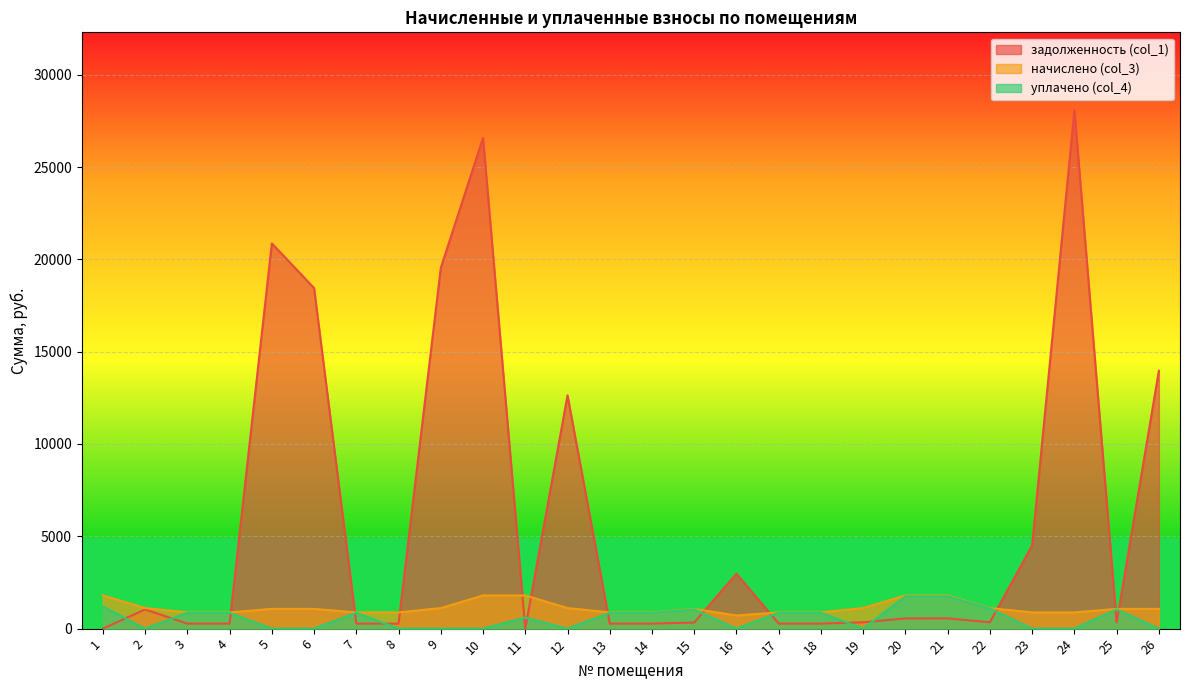

Read the задолженность (col_1) value at 20.

554.5